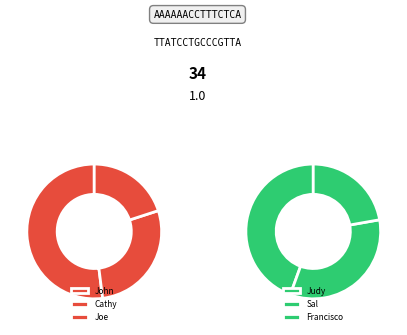

The Cathy slice represents 27% of the pie. True or false?

False